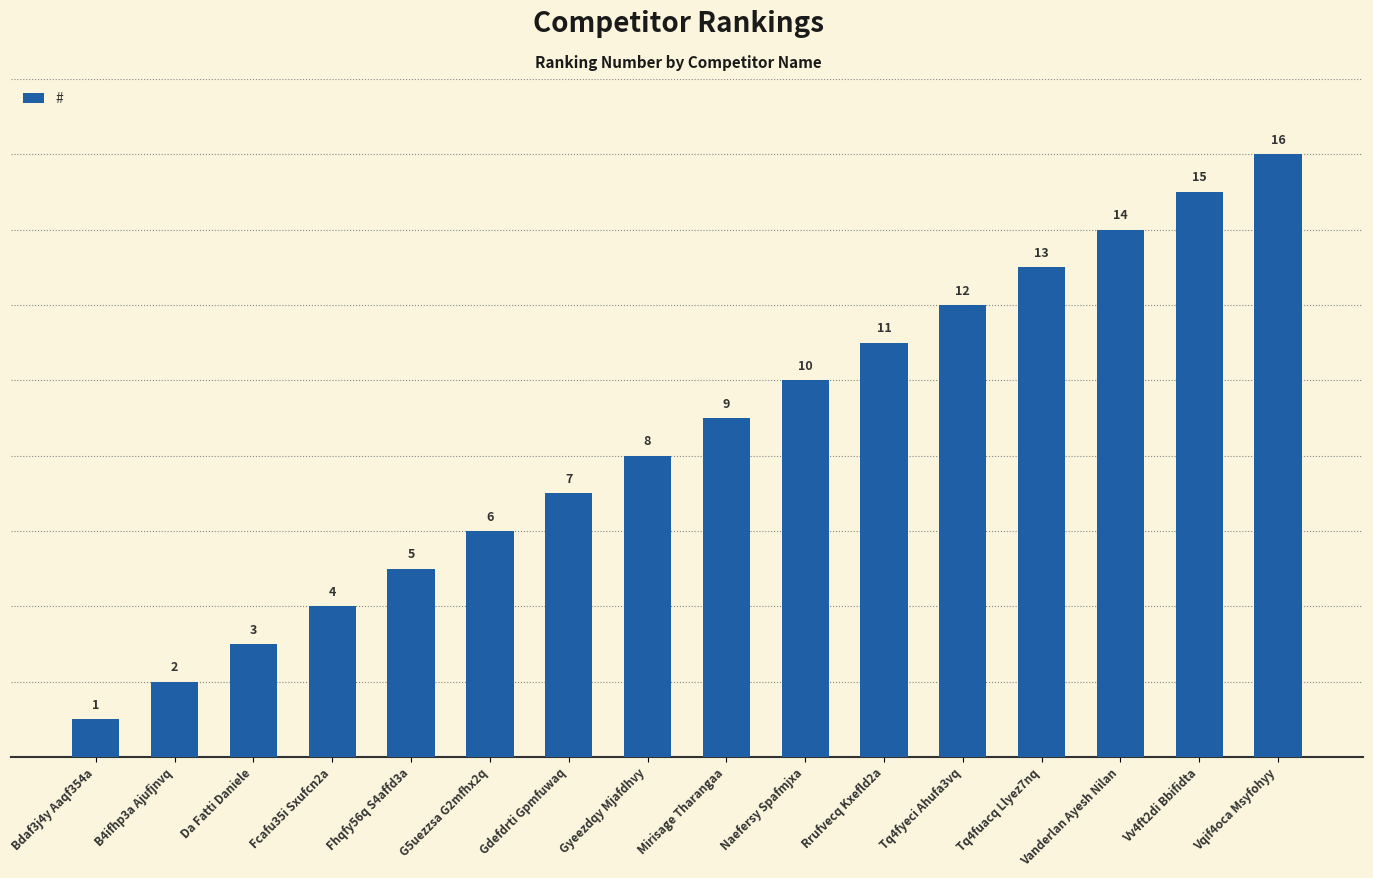

What is the difference between the values at Vqif4oca Msyfohyy and G5uezzsa G2mfhx2q?

10